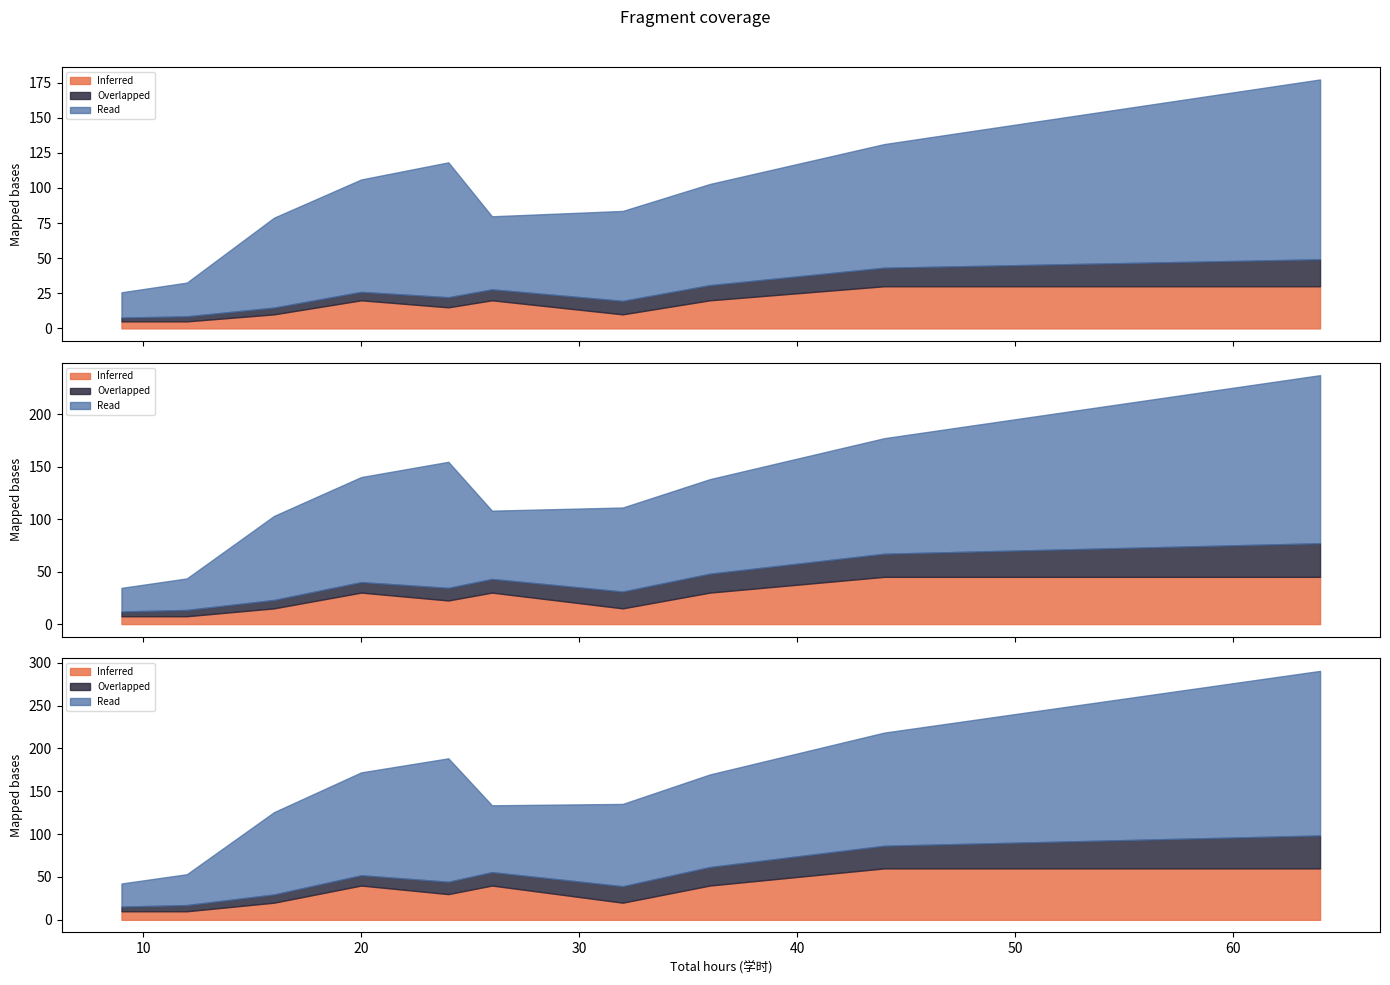

Which series changed the most between 64 and 64?

Overlapped